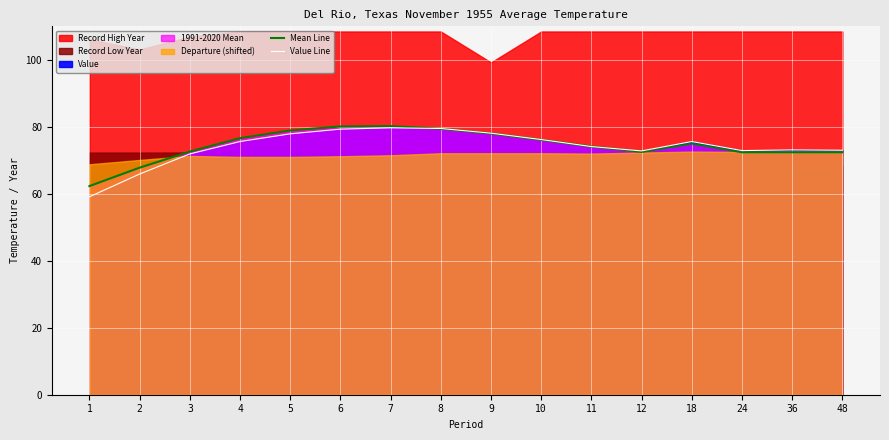

How many interior local peaks does the Mean Line series have?

2